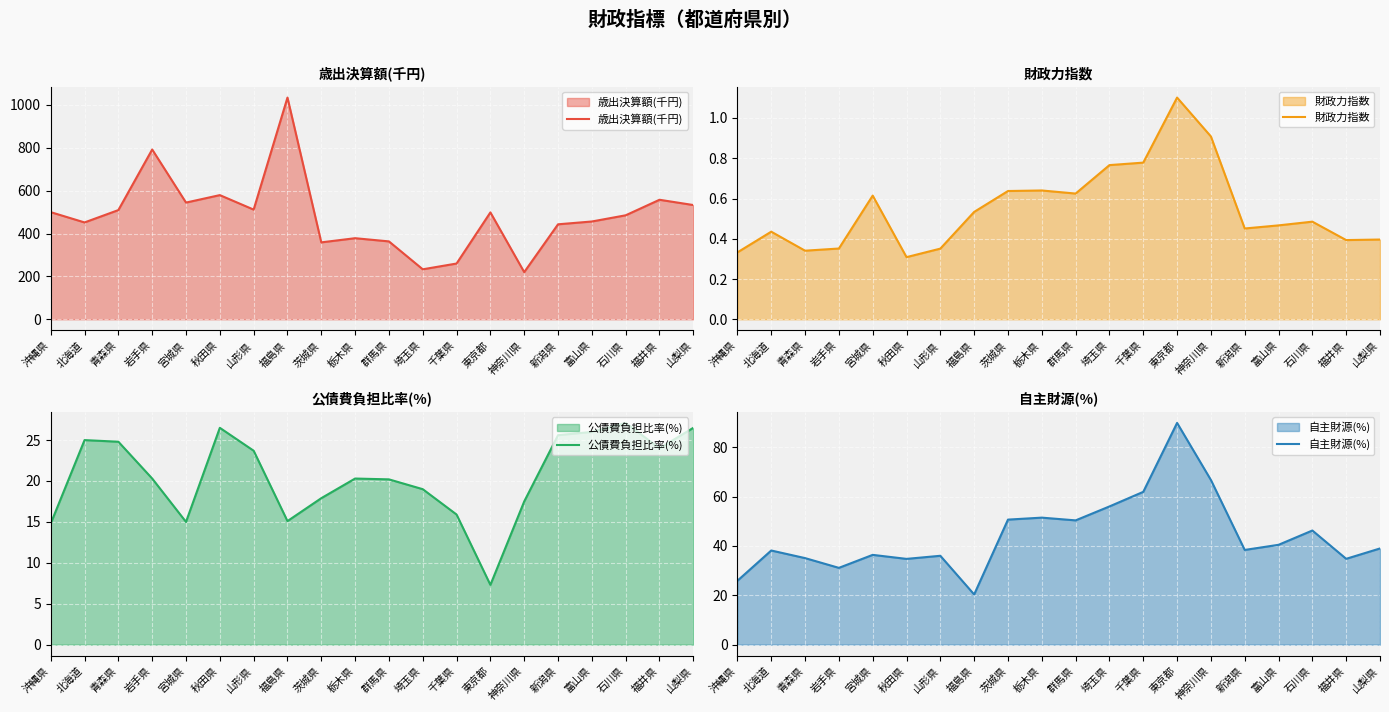

Rank the series by their maximum value, from highest to lowest.

歳出決算額(千円), 自主財源(%), 公債費負担比率(%), 財政力指数